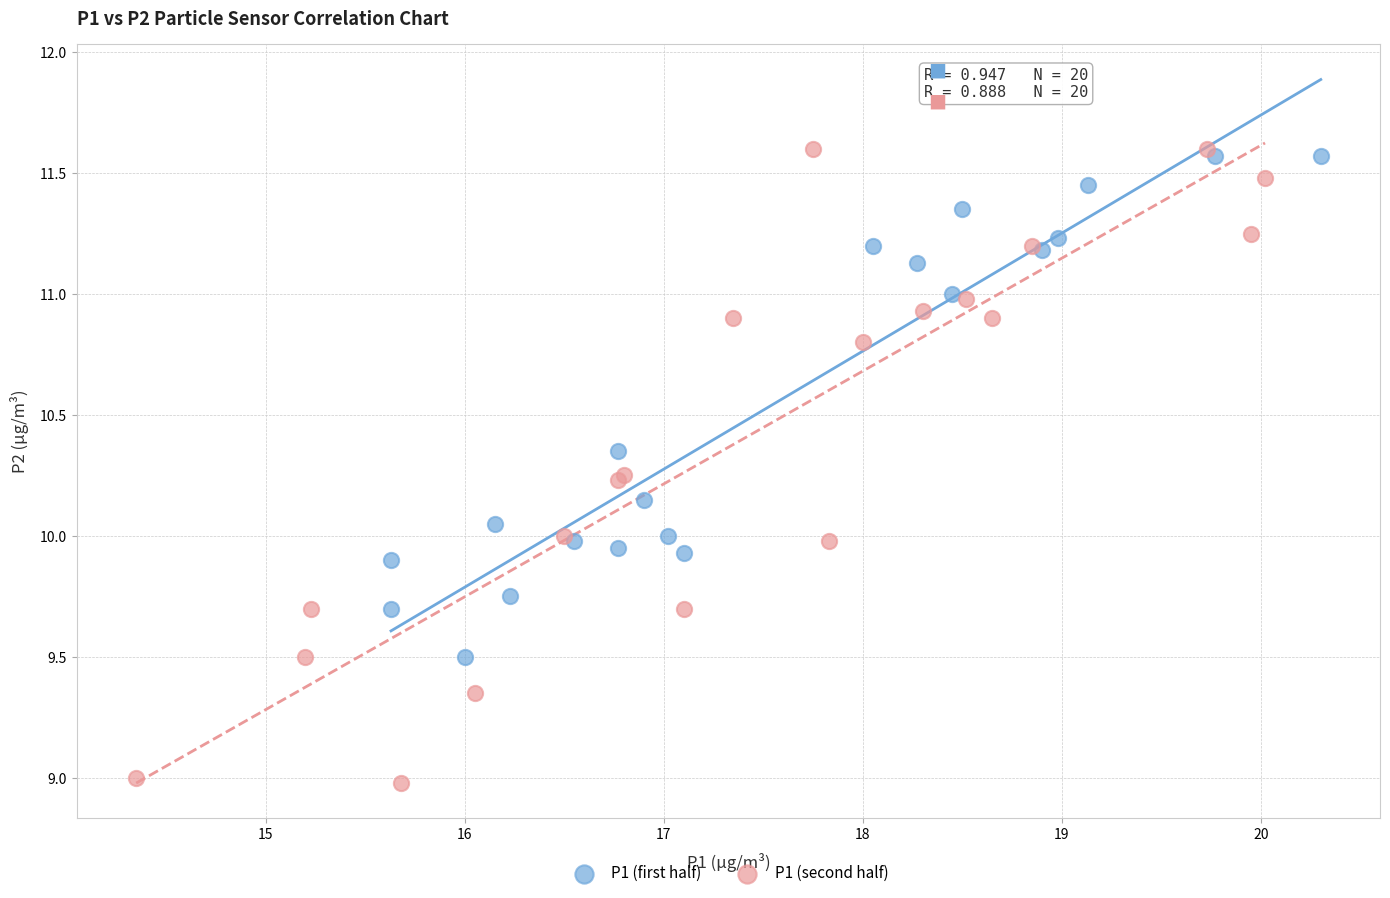

Which series has the largest Y range (max minus min)?

P1 (second half)